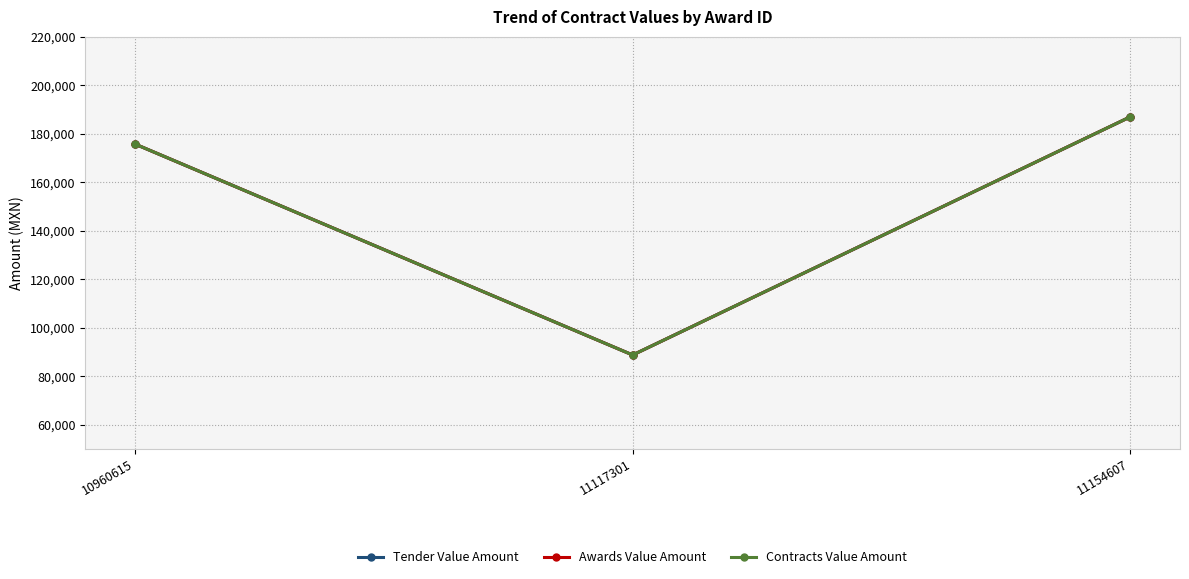

Is this an area chart (filled region under the line)?

No